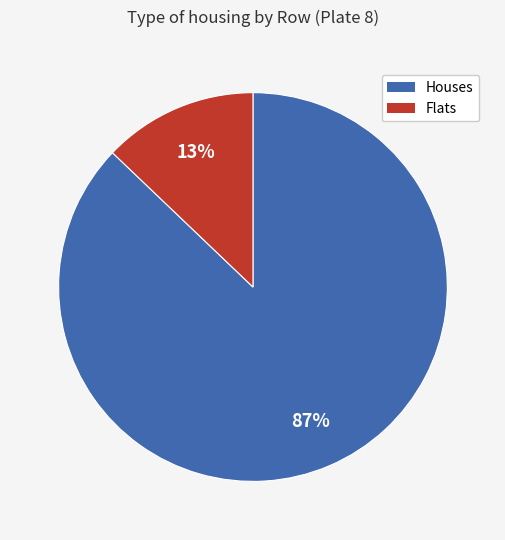

Does any single category account for the majority?

Yes